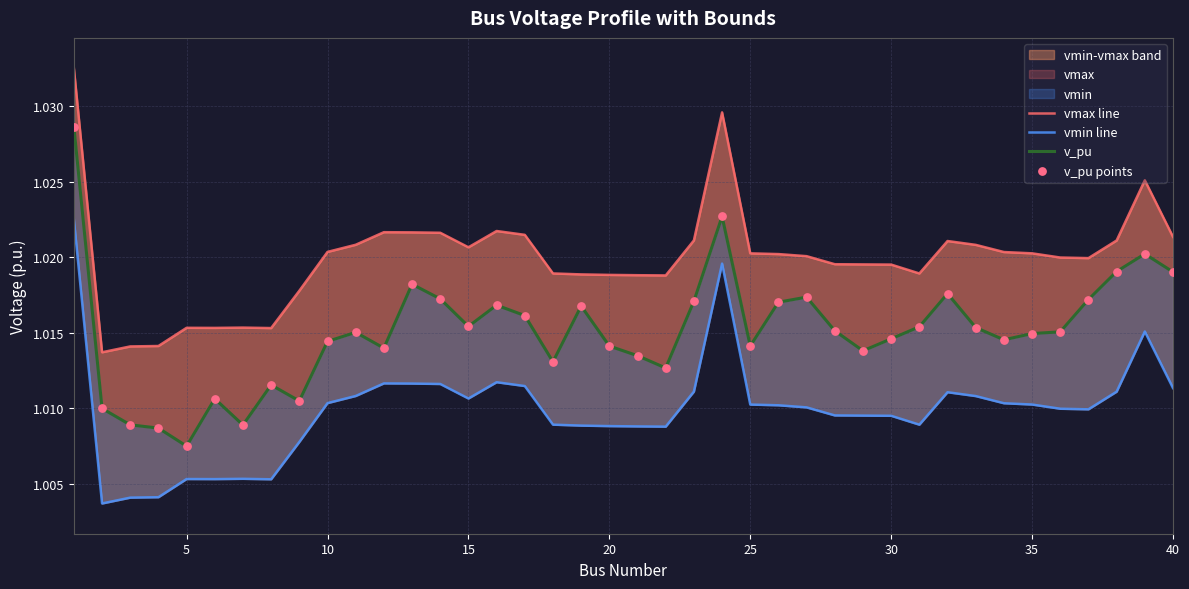

Is the value of v_pu at 10 greater than the value of v_pu points at 36?

No